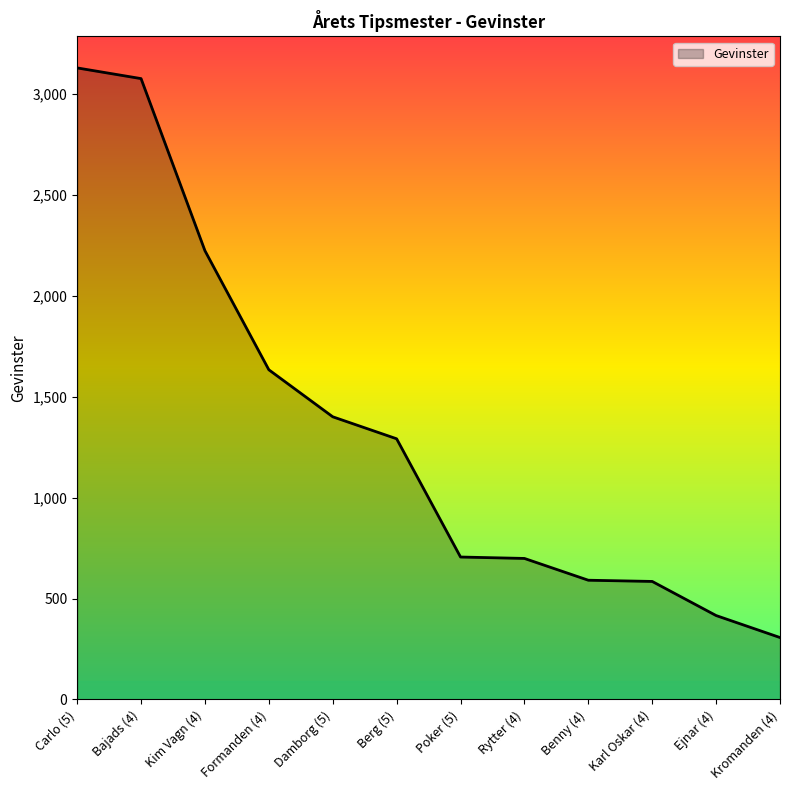

What is the greatest value displayed?

3130